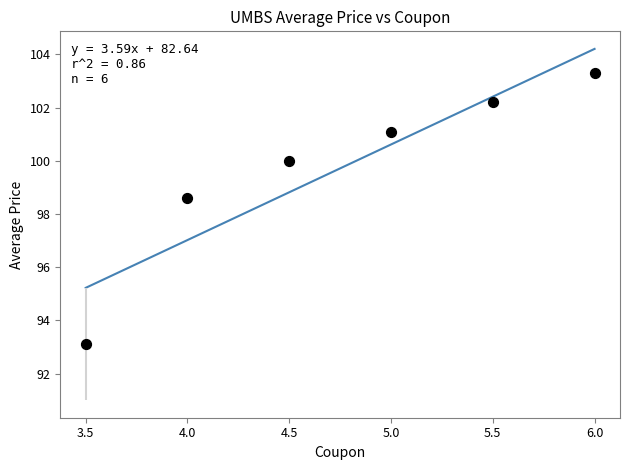

What is the average Y value?

99.7